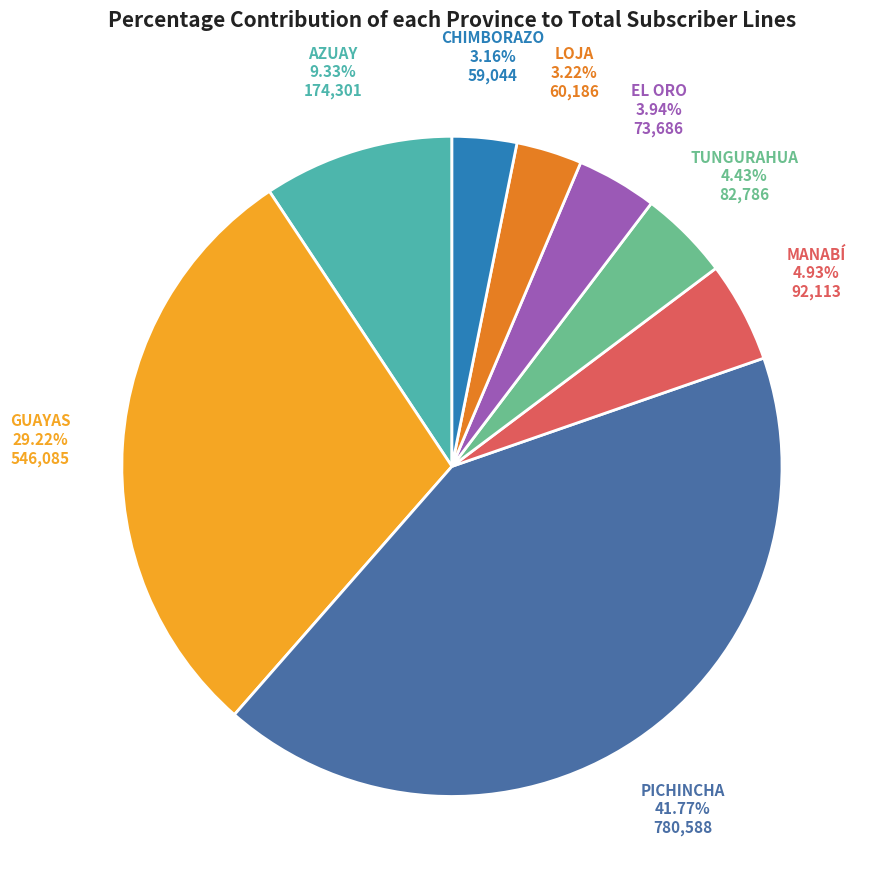

Is there a majority slice in this chart?

No